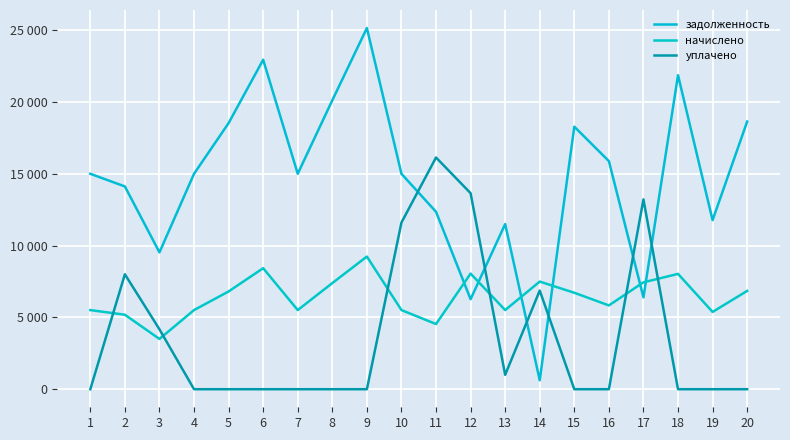

What are all the series names shown in the legend?

задолженность, начислено, уплачено